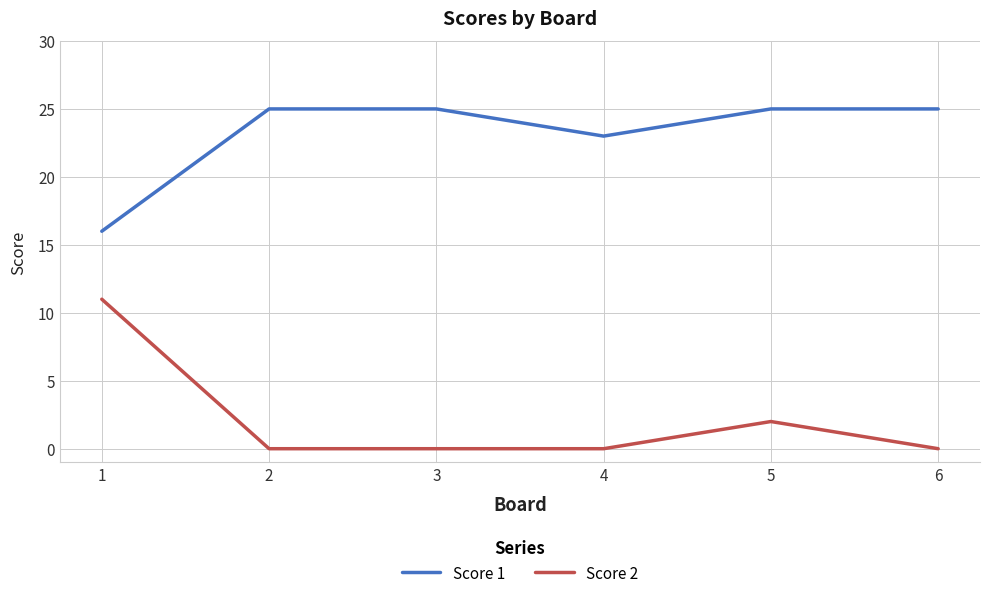

Reading left to right, transcribe all the data shown in this chart.

Score 1: 16	25	25	23	25	25
Score 2: 11	0	0	0	2	0